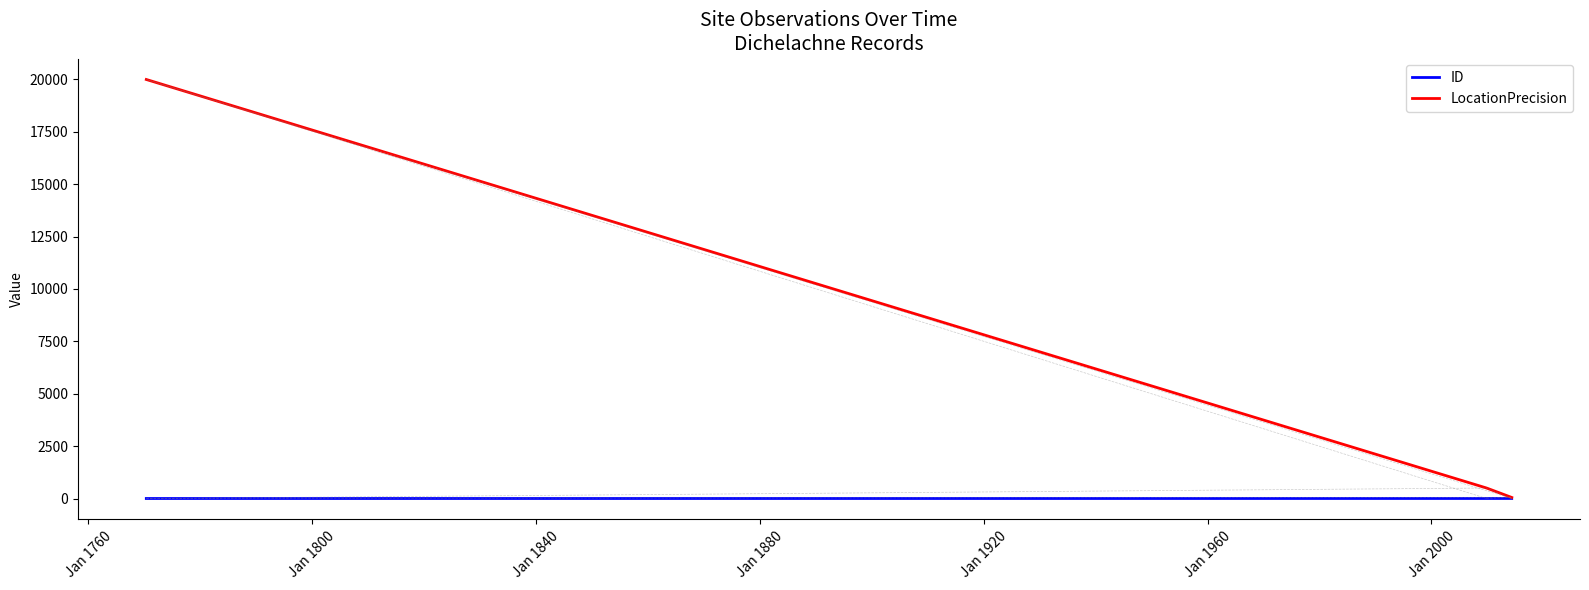

Which series has the widest spread of values?

LocationPrecision